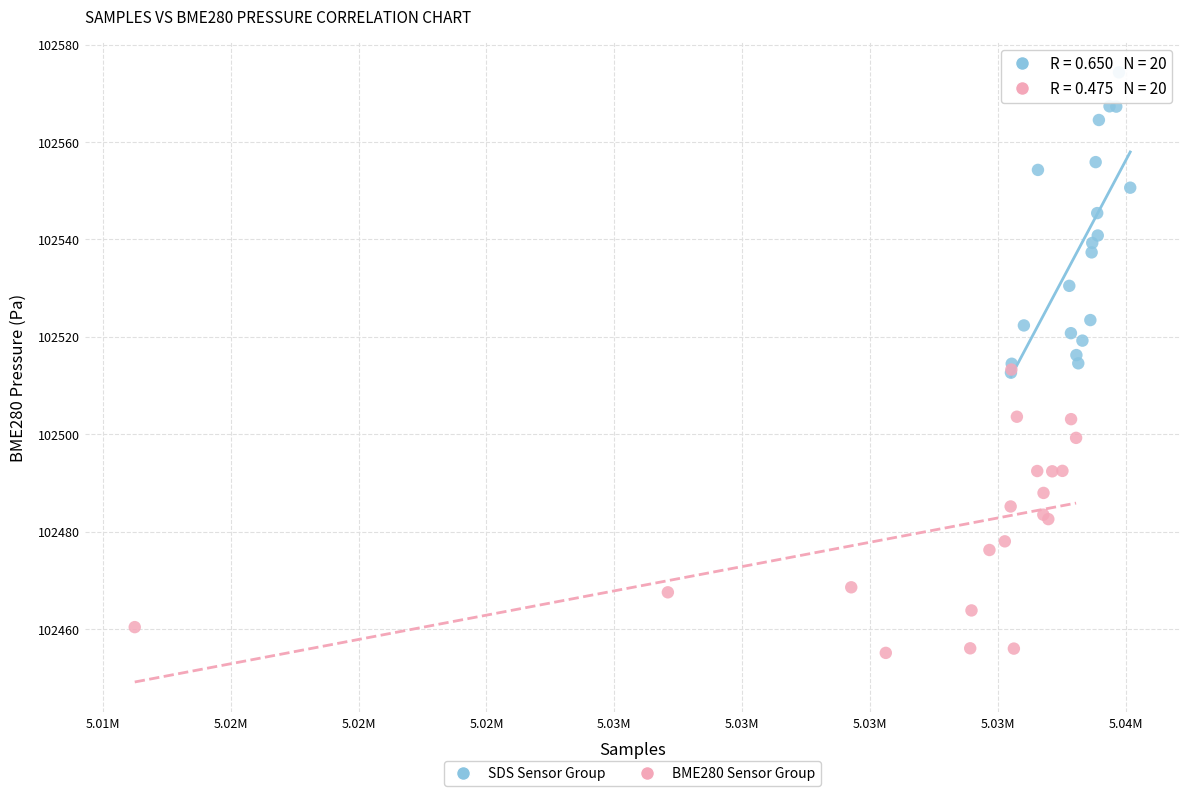

Which series has the largest Y range (max minus min)?

SDS Sensor Group